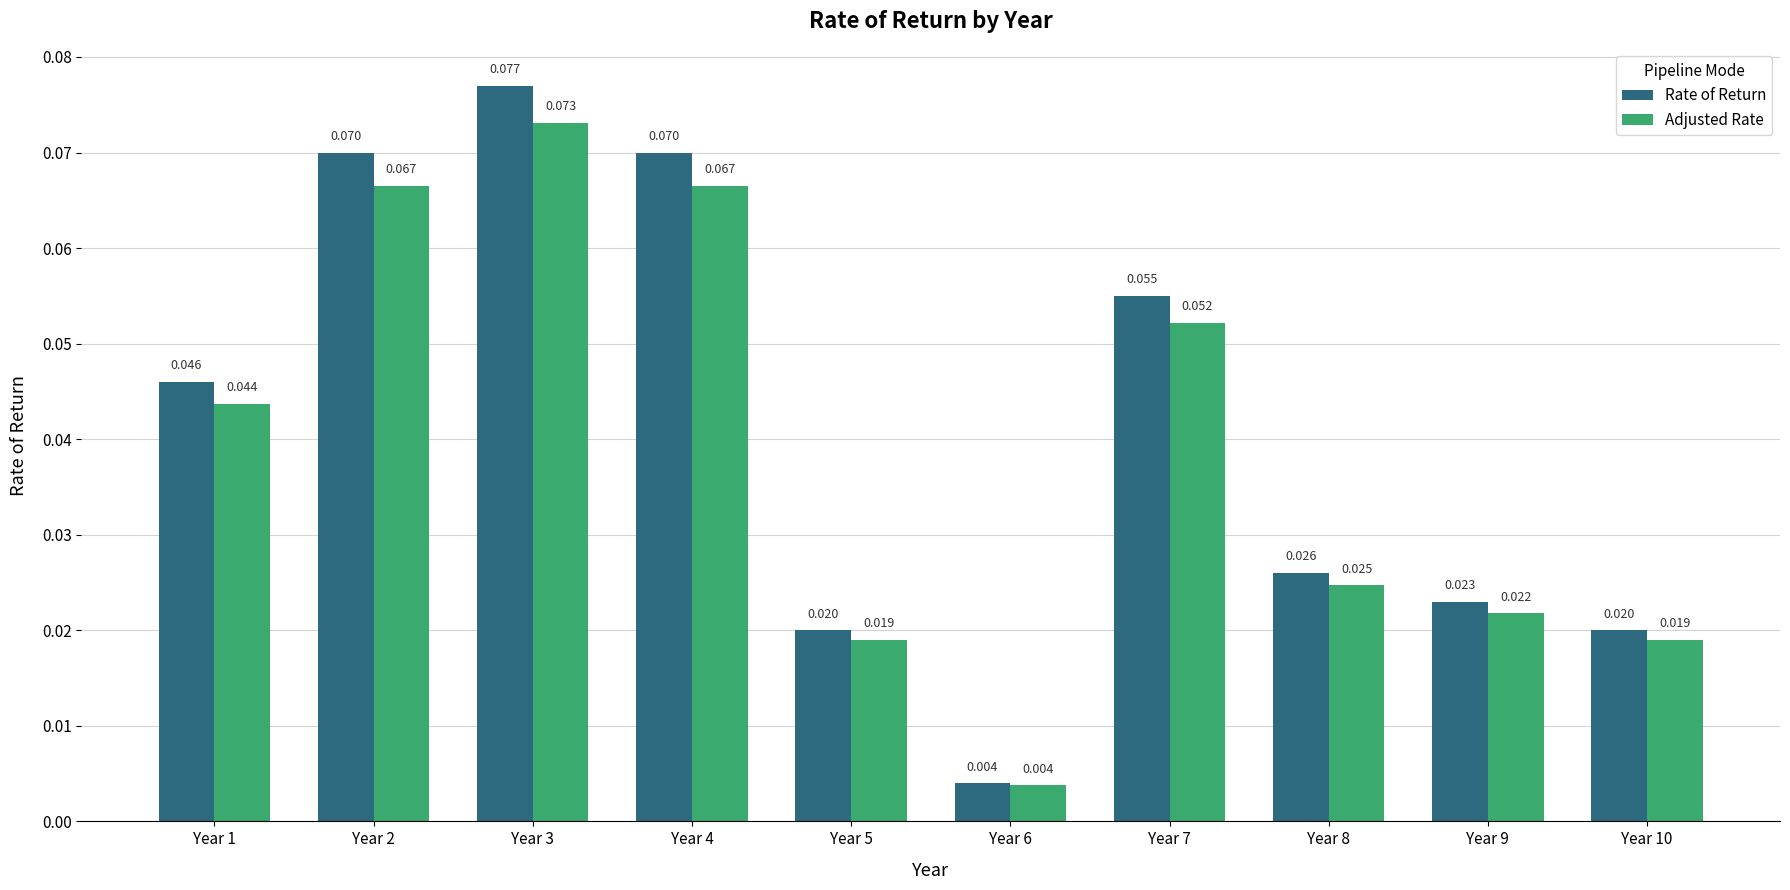

How many bars are there in each group?

2